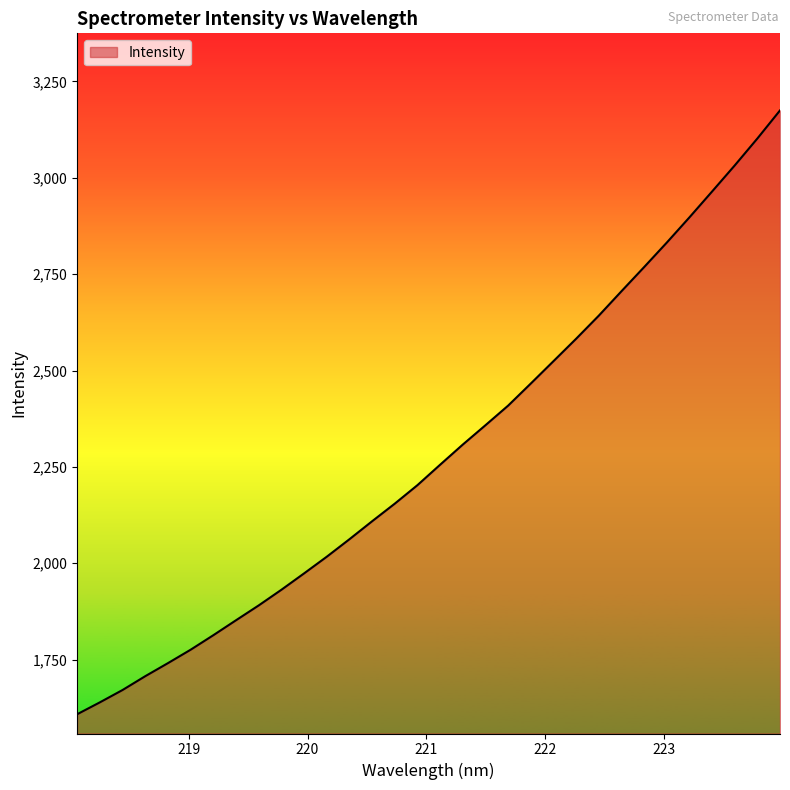

What is the difference between the maximum and minimum values?

1566.6